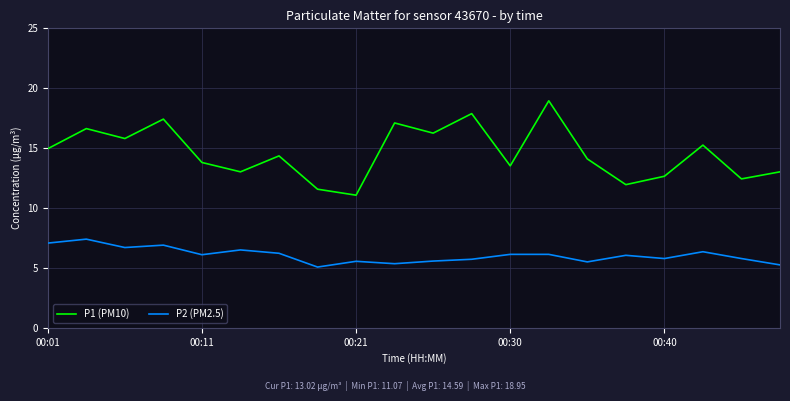

List the series in order of their peak value, lowest first.

P2 (PM2.5), P1 (PM10)